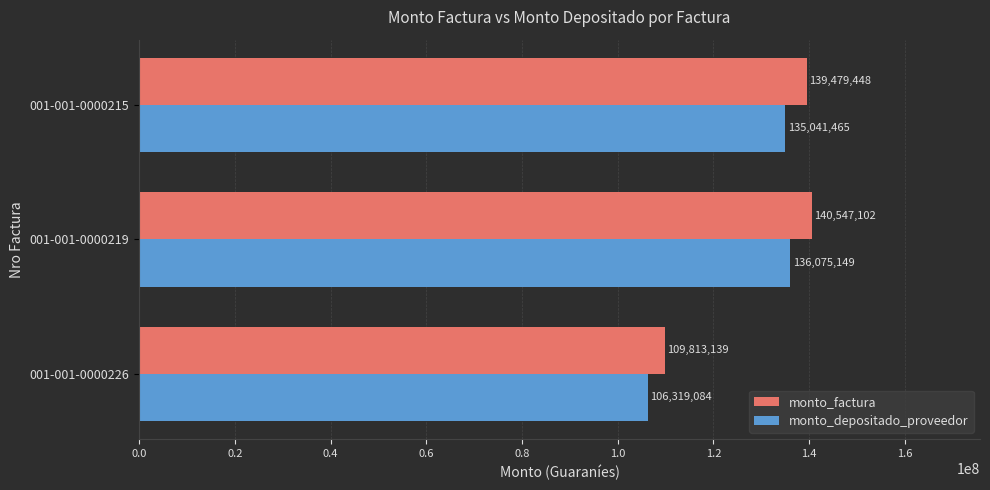

True or false: monto_depositado_proveedor has a value of 106319084 at 001-001-0000226.

True